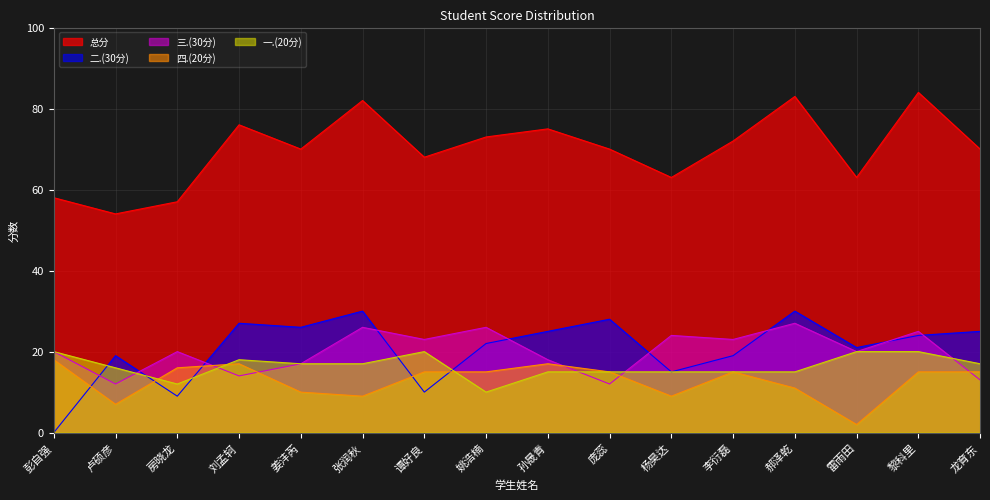

Reading left to right, transcribe all the data shown in this chart.

总分: 彭自强=58	卢硕彦=54	房晓龙=57	刘孟轲=76	姜沣芮=70	张润秋=82	谭好良=68	姚浩楠=73	孙晟青=75	庞蕊=70	杨昊达=63	李衍磊=72	郝泽乾=83	雷雨田=63	黎科里=84	龙育东=70
二.(30分): 彭自强=0	卢硕彦=19	房晓龙=9	刘孟轲=27	姜沣芮=26	张润秋=30	谭好良=10	姚浩楠=22	孙晟青=25	庞蕊=28	杨昊达=15	李衍磊=19	郝泽乾=30	雷雨田=21	黎科里=24	龙育东=25
三.(30分): 彭自强=20	卢硕彦=12	房晓龙=20	刘孟轲=14	姜沣芮=17	张润秋=26	谭好良=23	姚浩楠=26	孙晟青=18	庞蕊=12	杨昊达=24	李衍磊=23	郝泽乾=27	雷雨田=20	黎科里=25	龙育东=13
四.(20分): 彭自强=18	卢硕彦=7	房晓龙=16	刘孟轲=17	姜沣芮=10	张润秋=9	谭好良=15	姚浩楠=15	孙晟青=17	庞蕊=15	杨昊达=9	李衍磊=15	郝泽乾=11	雷雨田=2	黎科里=15	龙育东=15
一.(20分): 彭自强=20	卢硕彦=16	房晓龙=12	刘孟轲=18	姜沣芮=17	张润秋=17	谭好良=20	姚浩楠=10	孙晟青=15	庞蕊=15	杨昊达=15	李衍磊=15	郝泽乾=15	雷雨田=20	黎科里=20	龙育东=17